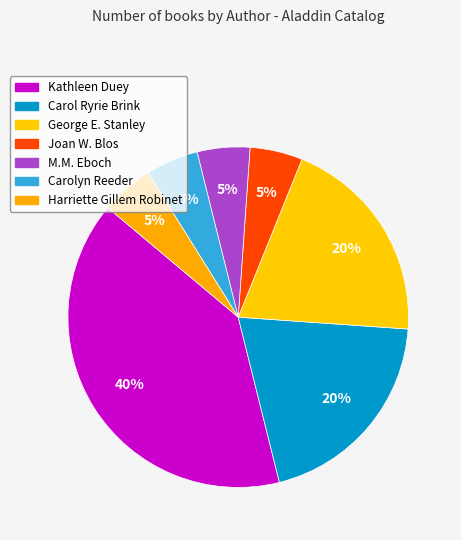

True or false: Kathleen Duey accounts for 27% of the total.

False